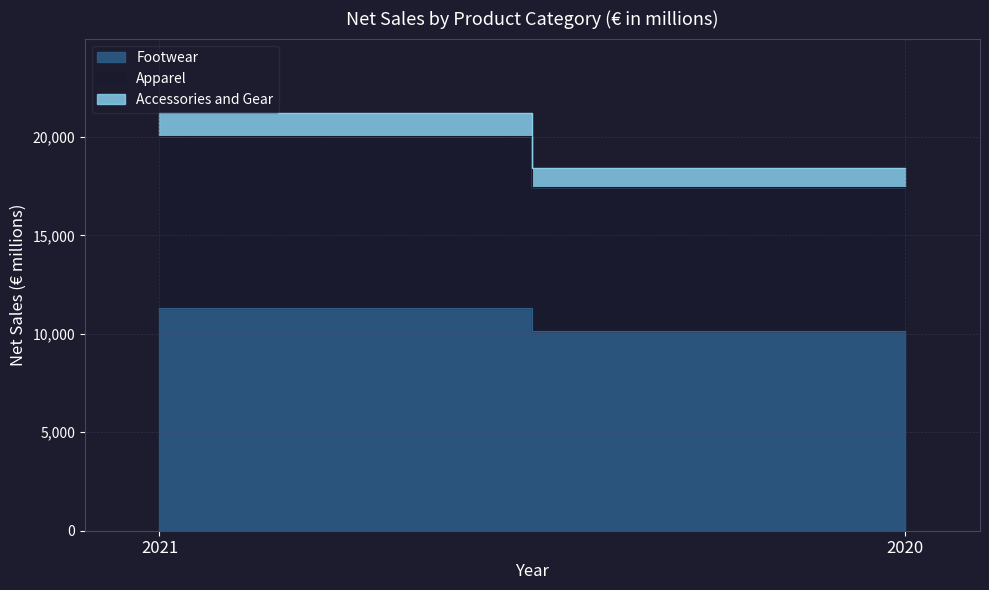

What is the difference between the Footwear values at 2020 and 2021?

1207